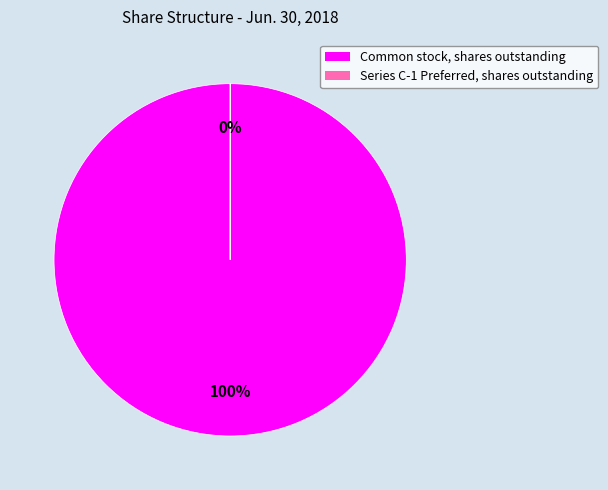

What is the smallest slice in the pie chart?

Series C-1 Preferred, shares outstanding